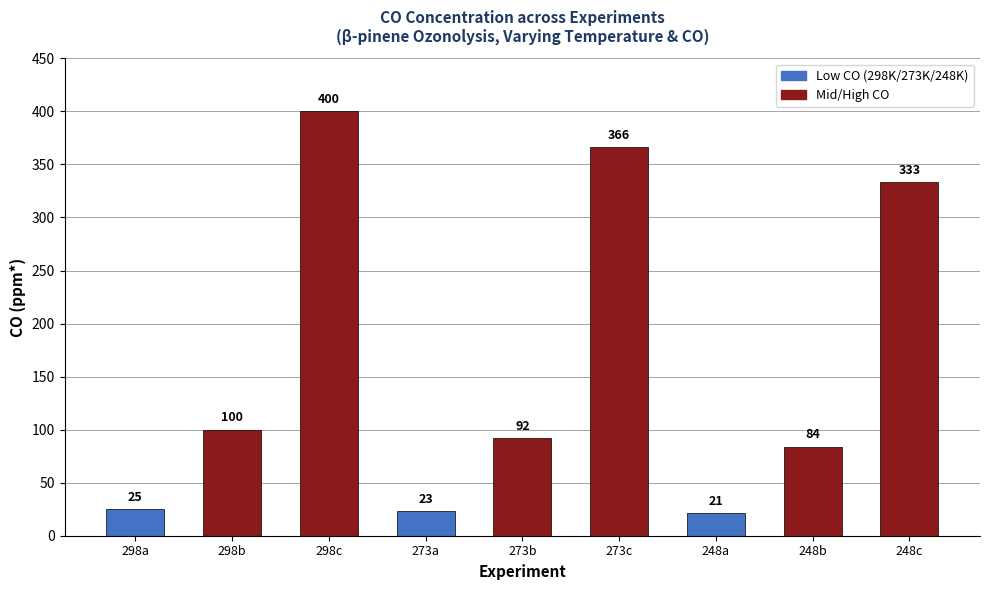

What is the sum of the values at 248a and 298b?

121